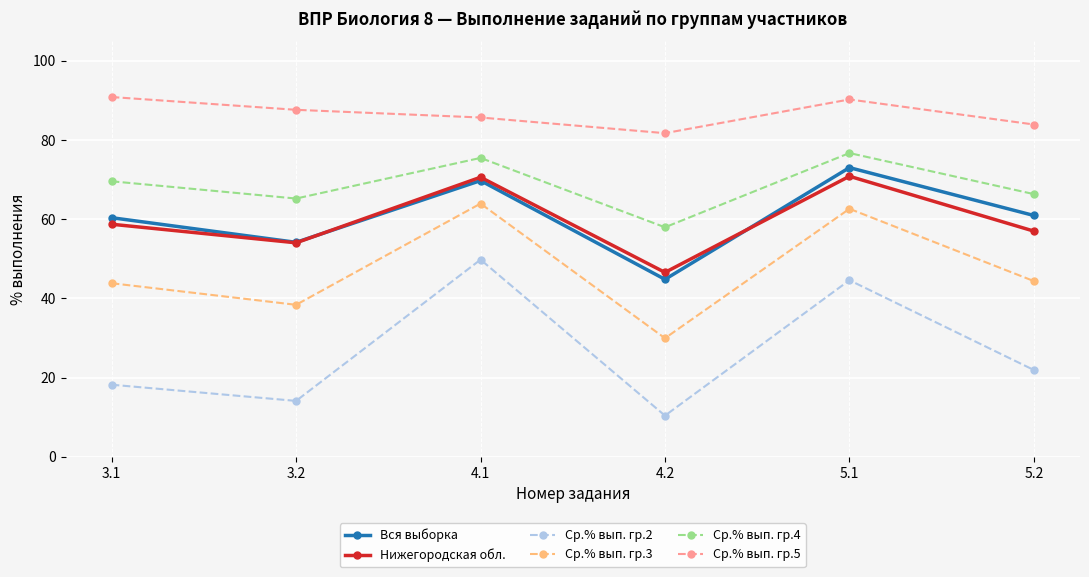

What are all the series names shown in the legend?

Вся выборка, Нижегородская обл., Ср.% вып. гр.2, Ср.% вып. гр.3, Ср.% вып. гр.4, Ср.% вып. гр.5